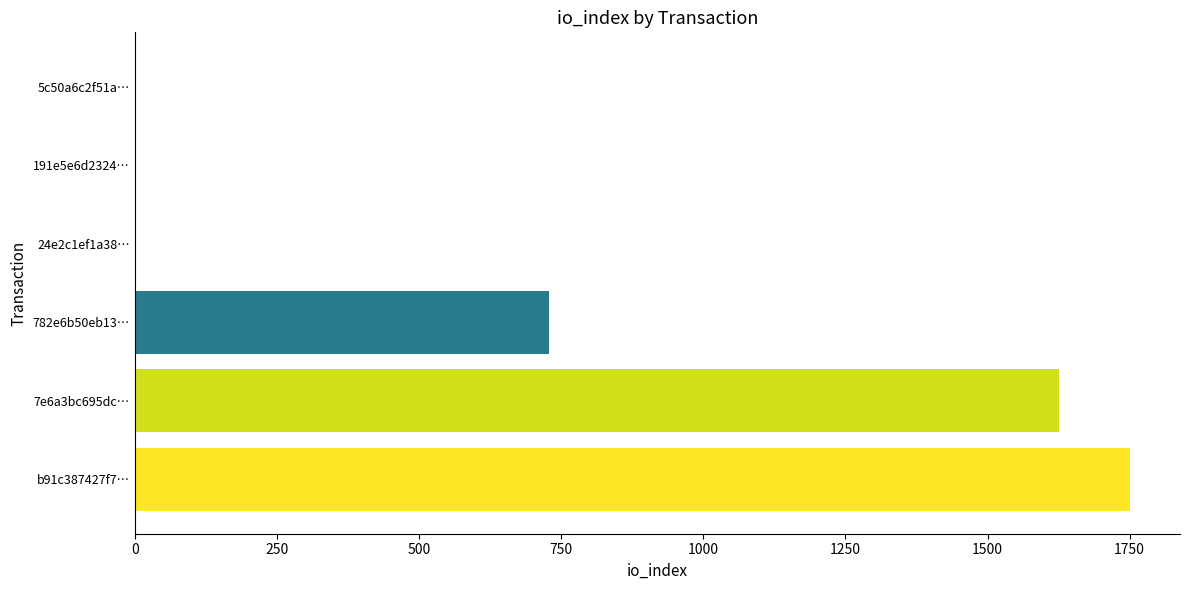

What is the sum of all values?

4108